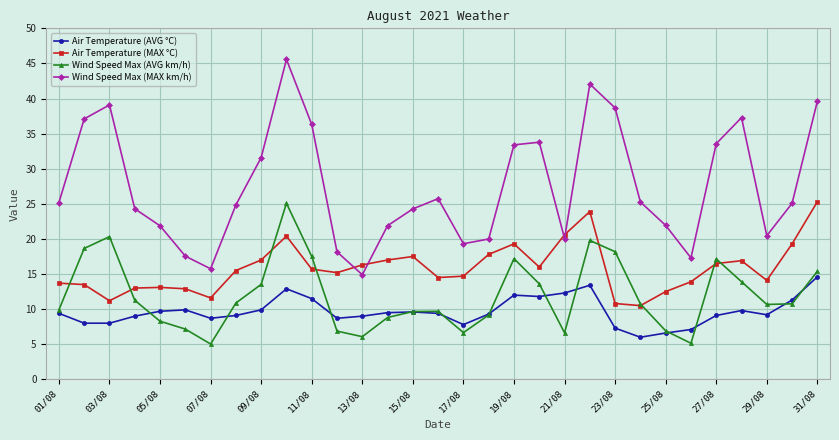

True or false: Air Temperature (AVG °C) and Air Temperature (MAX °C) intersect in this chart.

False